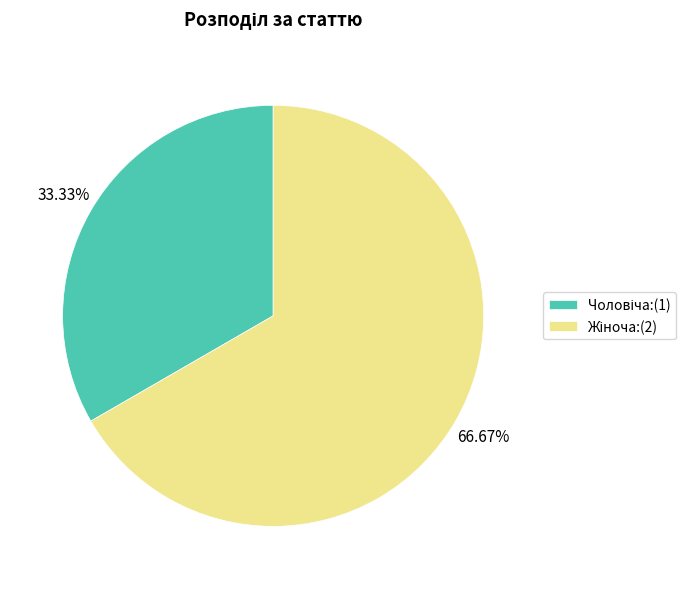

Does any single category account for the majority?

Yes